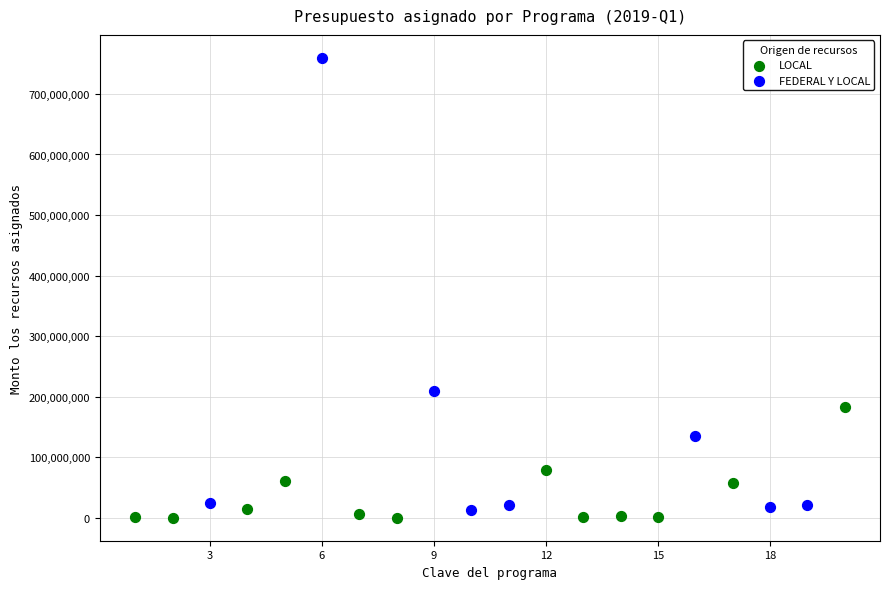

Which series reaches the maximum Y coordinate?

FEDERAL Y LOCAL